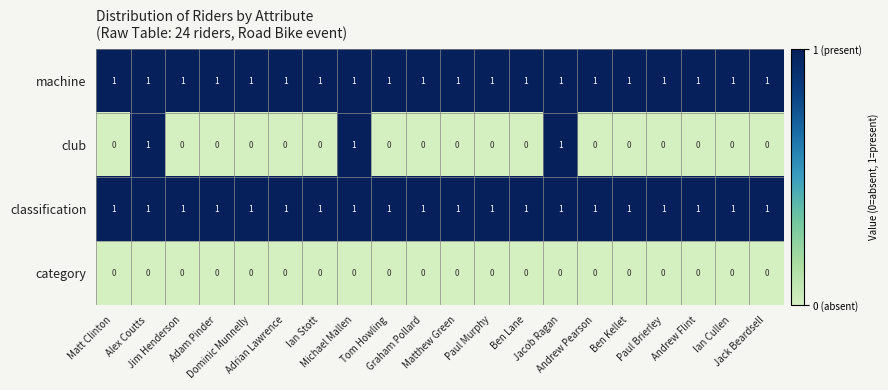

At how many categories does at least one series exceed 0?

20